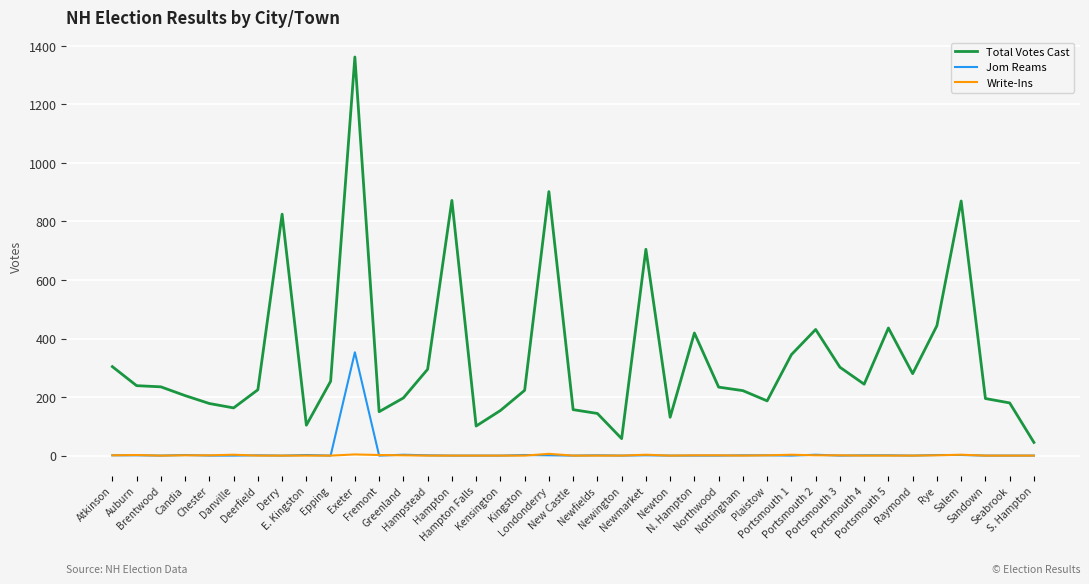

List the series in order of their peak value, highest first.

Total Votes Cast, Jom Reams, Write-Ins